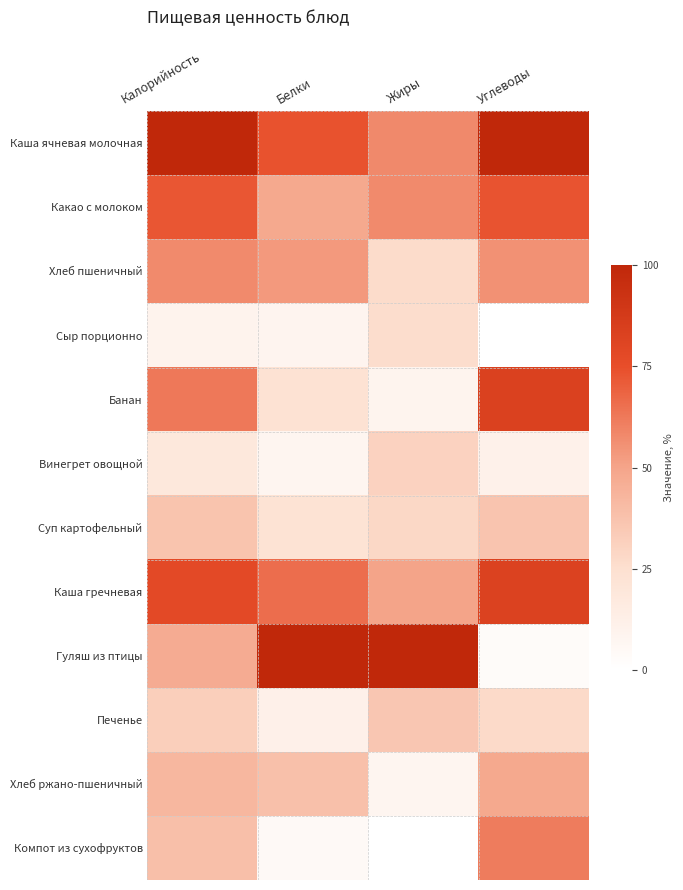

Which has a higher value, Углеводы or Калорийность?

Углеводы